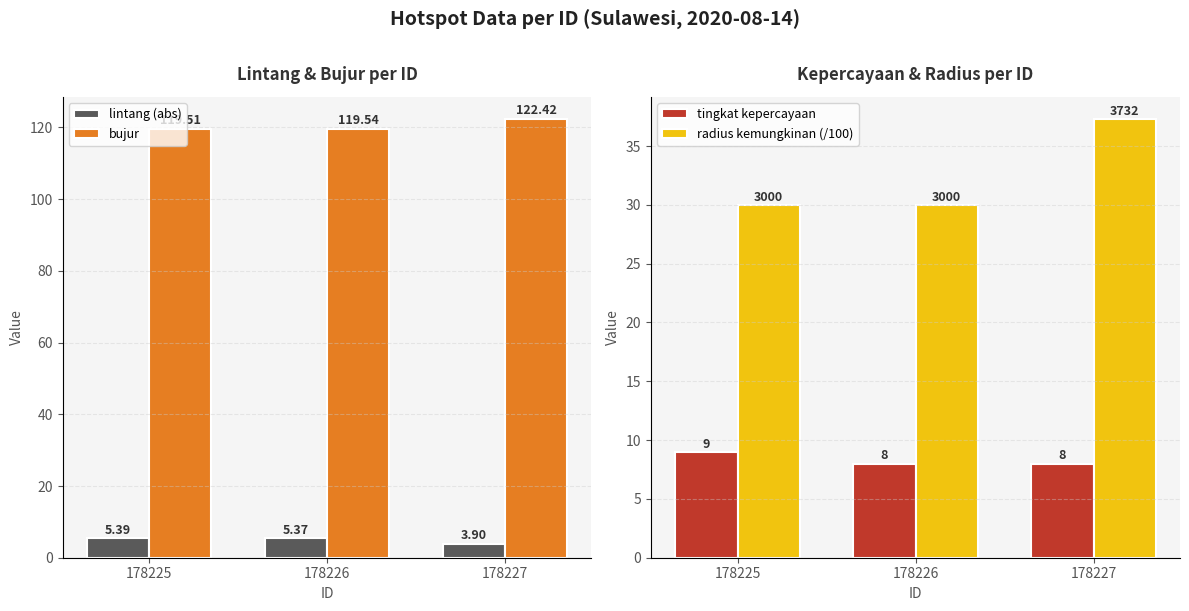

How many values in the radius kemungkinan (/100) series exceed 30?

1